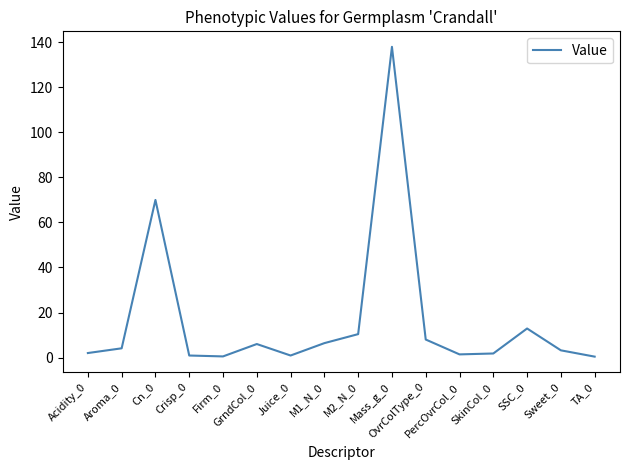

The value at Aroma_0 is 4.1. True or false?

True